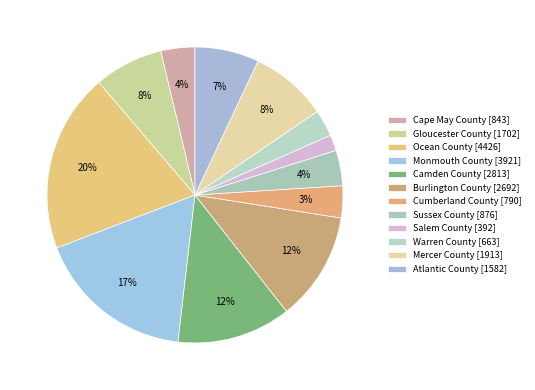

Does any single category account for the majority?

No